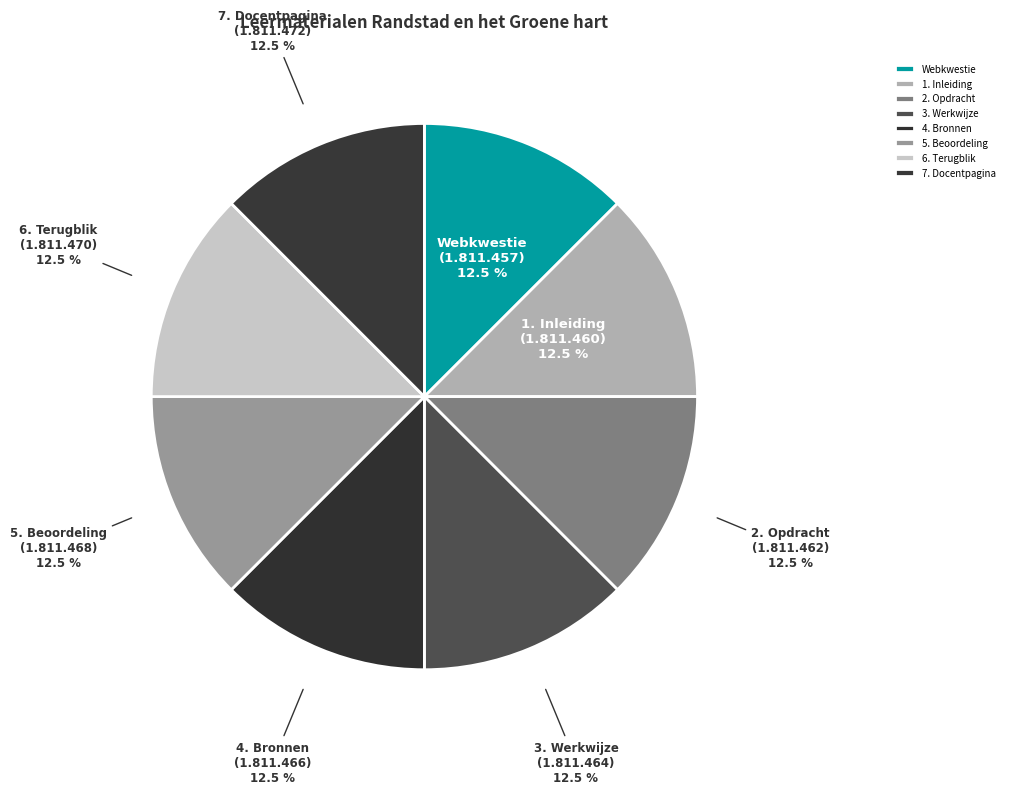

What is the ratio of the value at 5. Beoordeling to the value at 4. Bronnen?

1.0